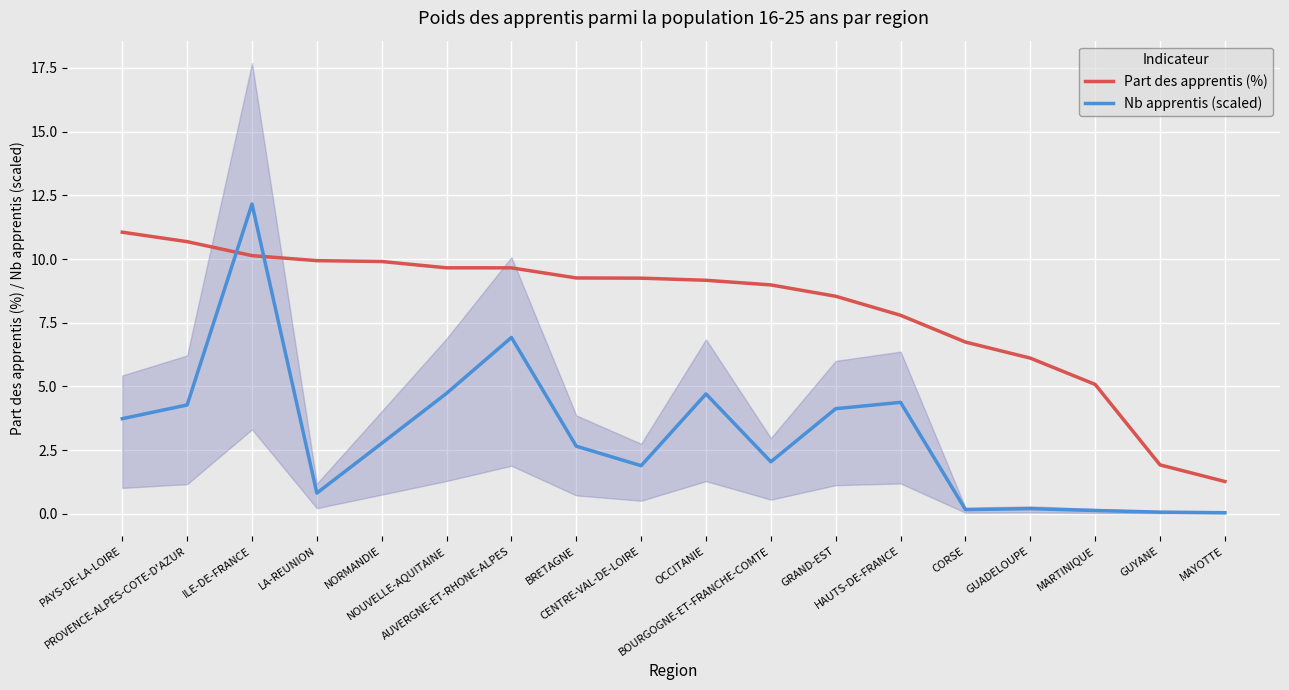

What is the difference between the highest and lowest values at MAYOTTE?

1.2